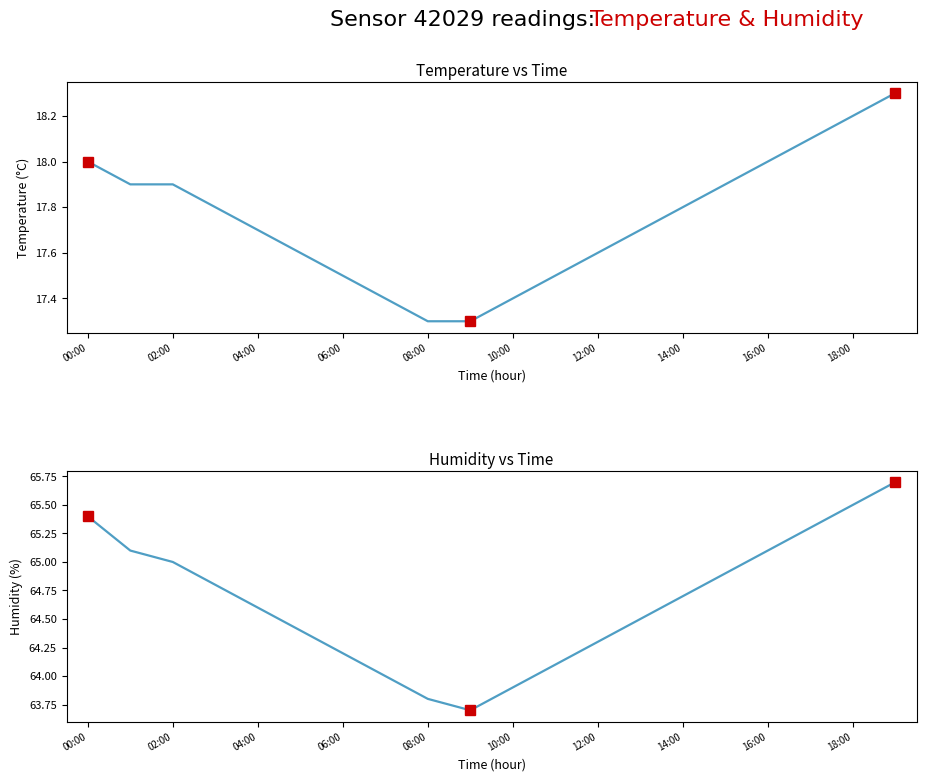

Read the temperature value at 19.

18.3